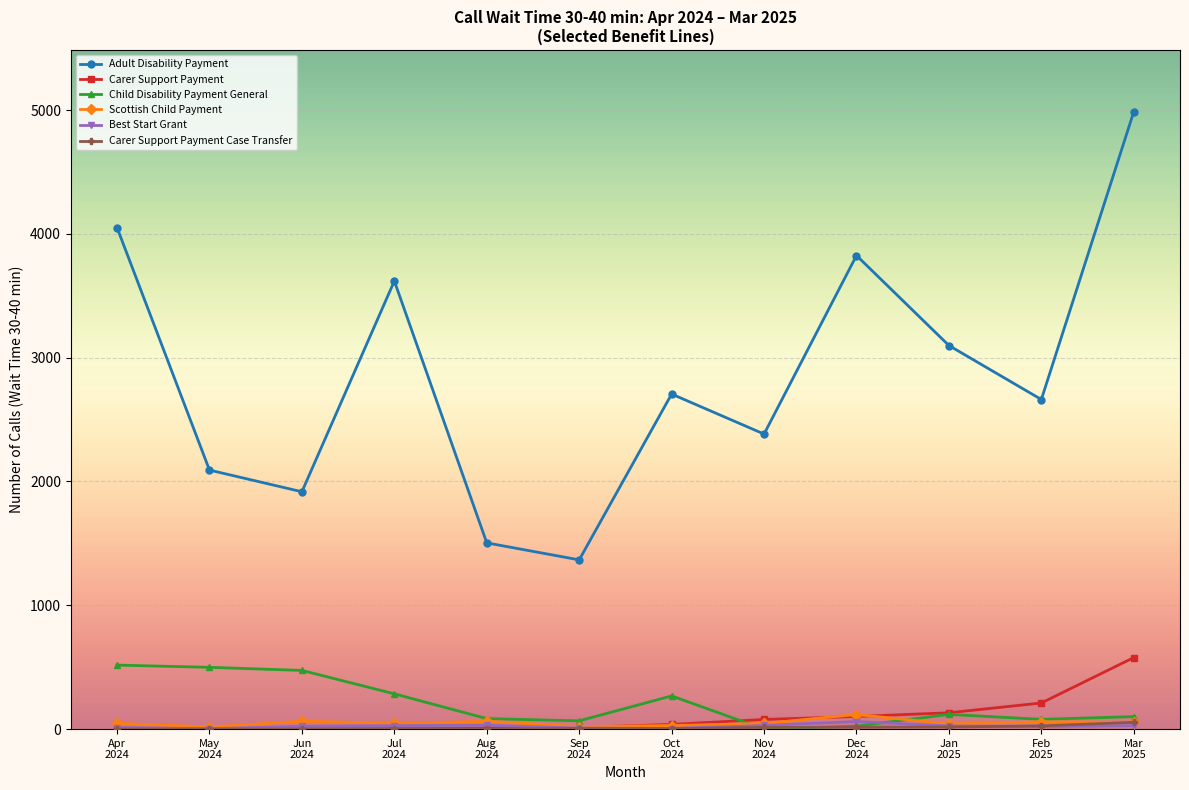

What is the difference between the maximum and minimum values in the Carer Support Payment series?

578